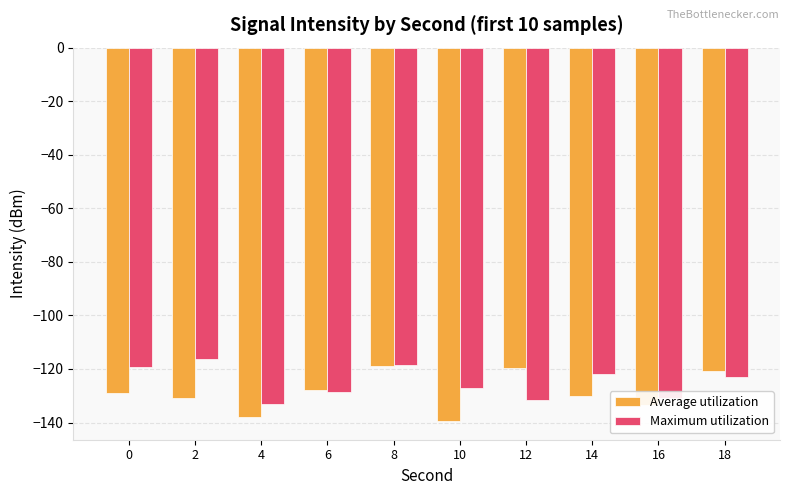

Reading right to left, transcribe all the data shown in this chart.

Average utilization: 18=-120.9	16=-133.4	14=-130.0	12=-119.6	10=-139.4	8=-119.0	6=-127.8	4=-138.1	2=-130.9	0=-128.8
Maximum utilization: 18=-123.0	16=-130.8	14=-121.7	12=-131.6	10=-127.3	8=-118.6	6=-128.7	4=-133.0	2=-116.4	0=-119.3